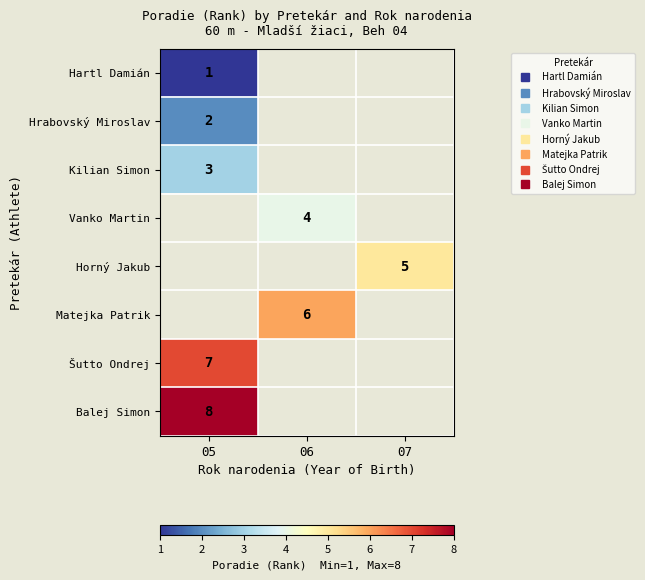

What value does the Vanko Martin series have at 06?

4.0